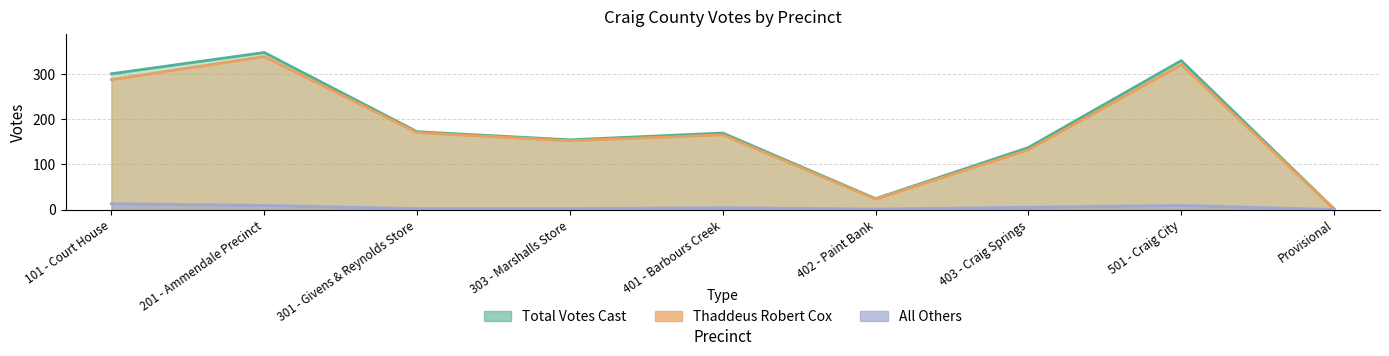

Which series has the largest range (max minus min)?

Total Votes Cast